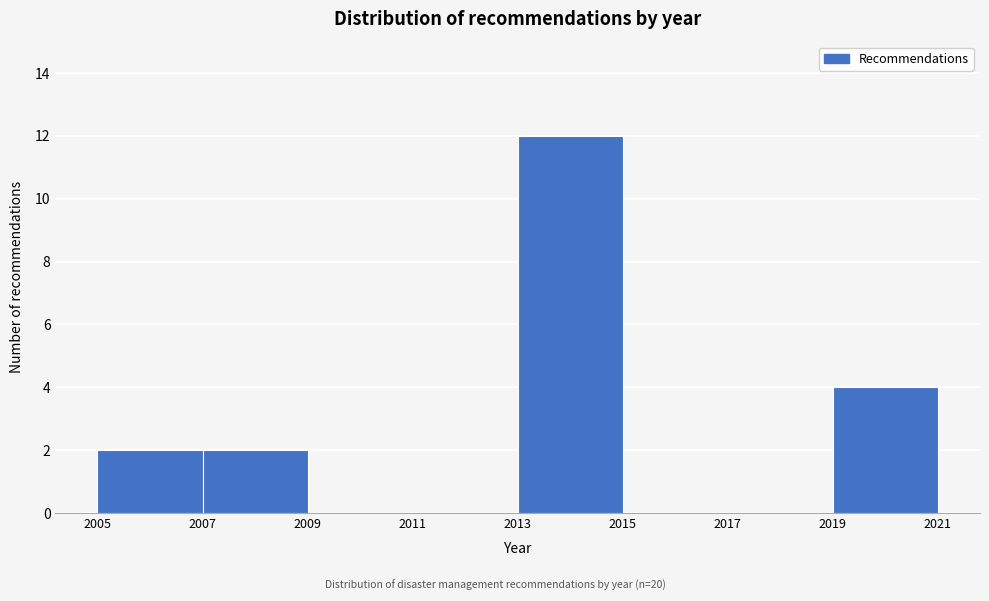

Reading left to right, list every bar in this chart as the range it spans on the x-axis followed by its height. The values are not printed on the chart, so give them approximately, as read against the axis.

2005 to 2007: 2
2007 to 2009: 2
2009 to 2011: 0
2011 to 2013: 0
2013 to 2015: 12
2015 to 2017: 0
2017 to 2019: 0
2019 to 2021: 4